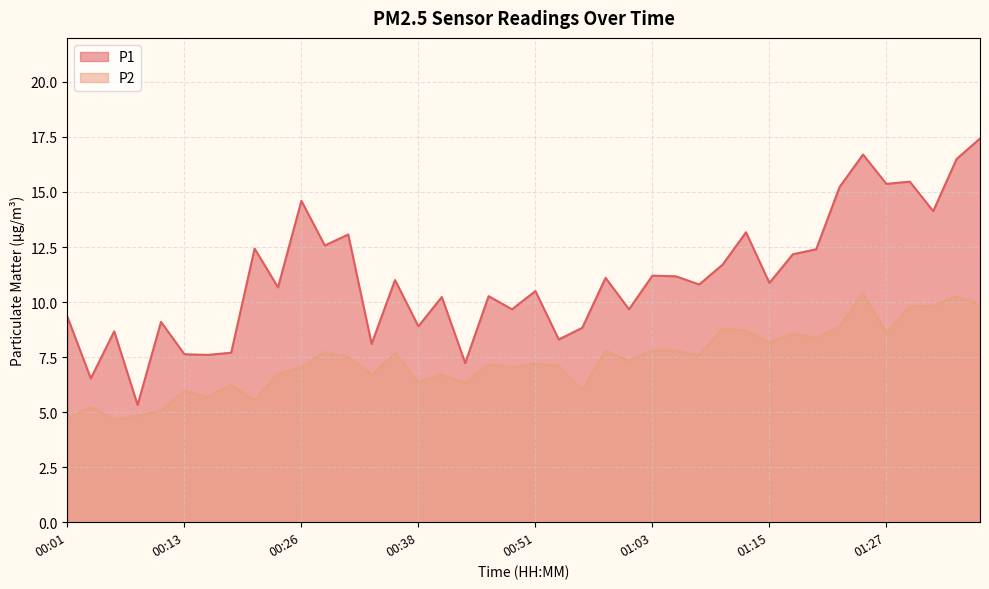

At which label does P2 reach its peak?

01:25